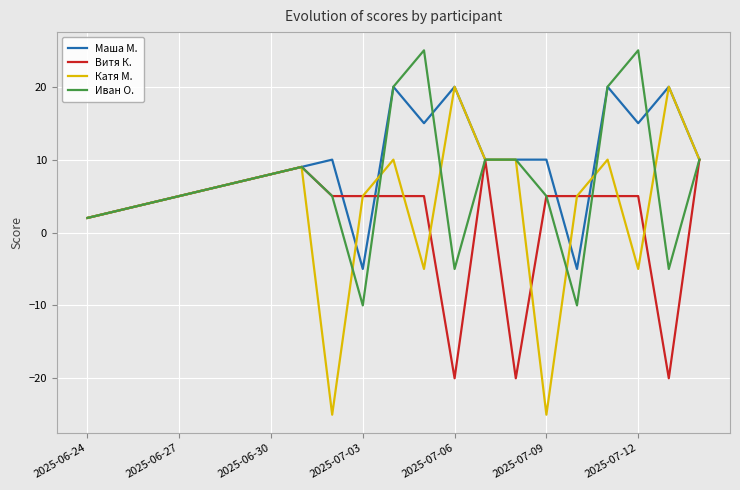

Which series has the widest spread of values?

Катя М.